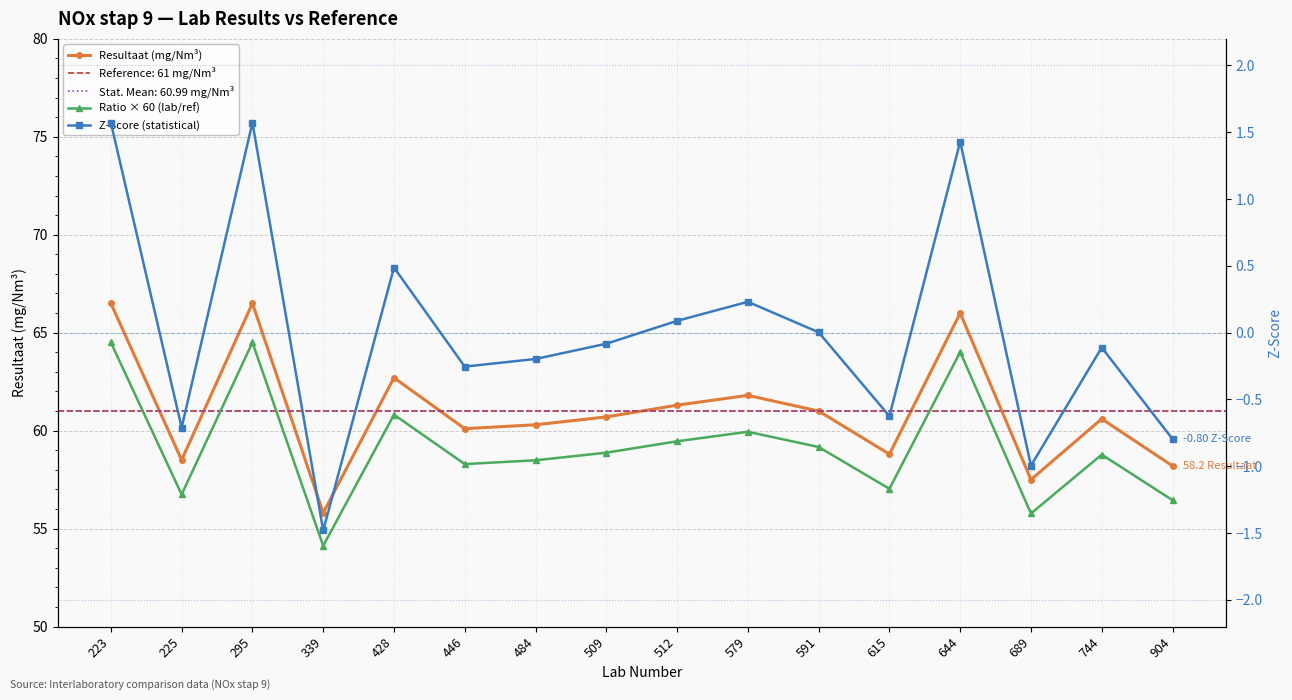

How many categories are shown in the chart?

16